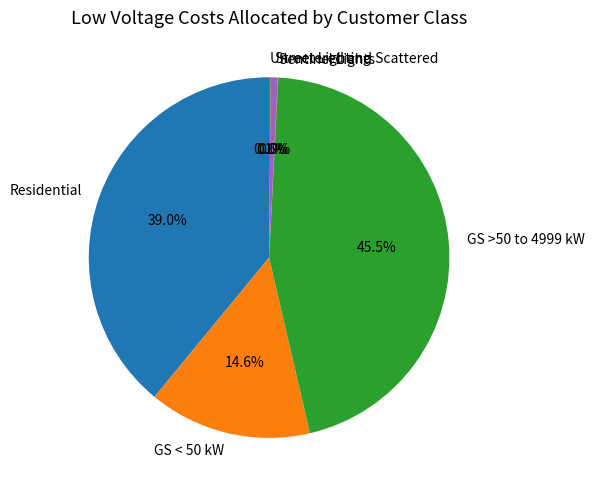

To the nearest percent, what portion does Street Lighting represent?

1%